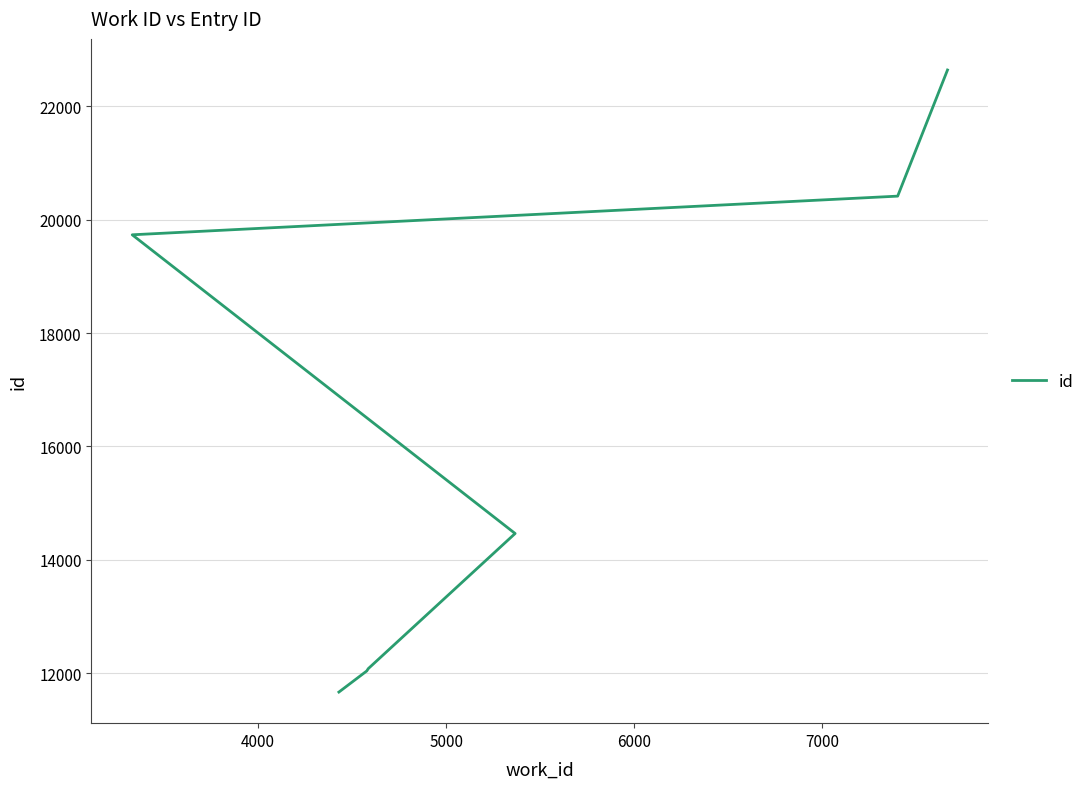

What is the maximum value shown in the chart?

22641